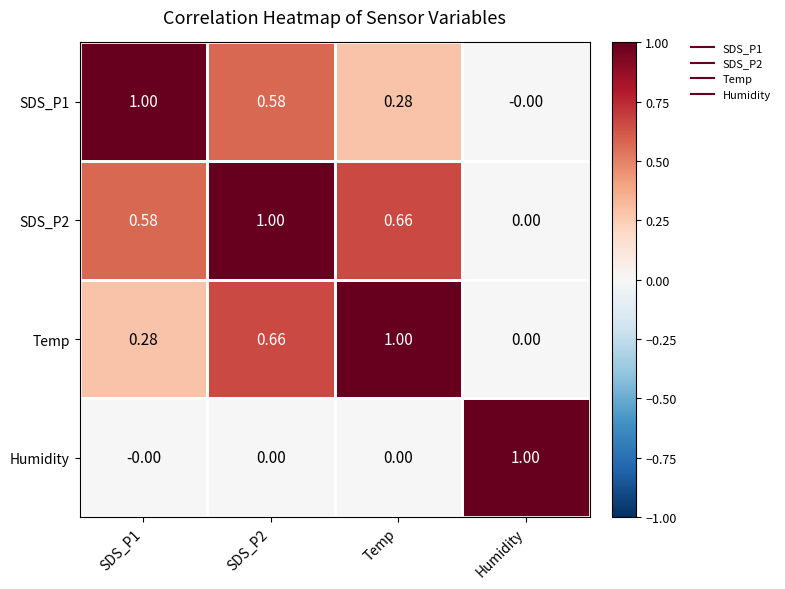

Which category has the lowest value in the SDS_P2 series?

Humidity